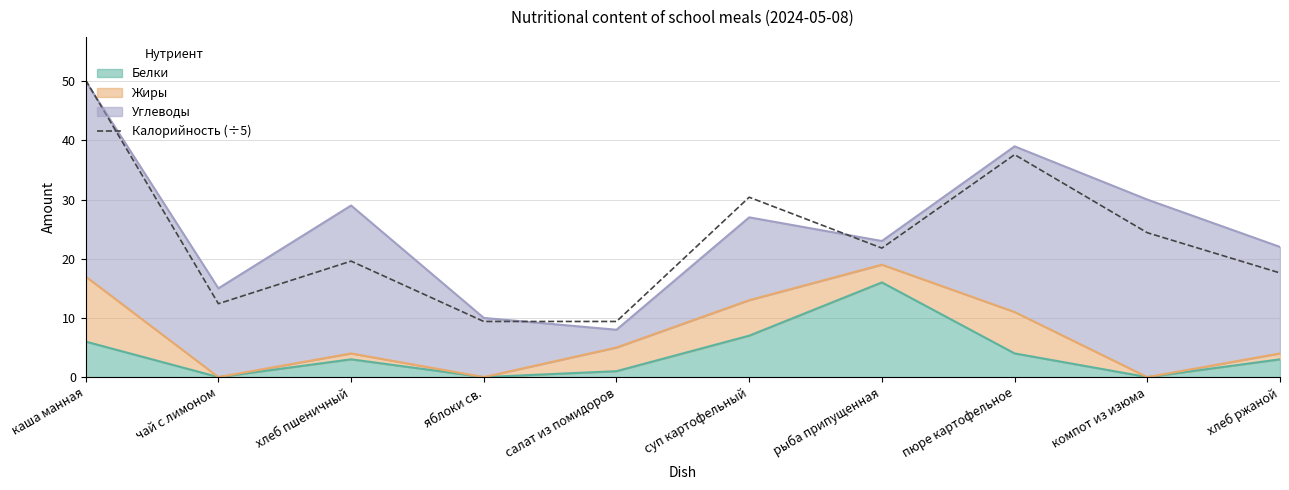

List the labels in order of value, smallest first.

яблоки св., салат из помидоров, чай с лимоном, хлеб ржаной, хлеб пшеничный, рыба припущенная, компот из изюма, суп картофельный, пюре картофельное, каша манная